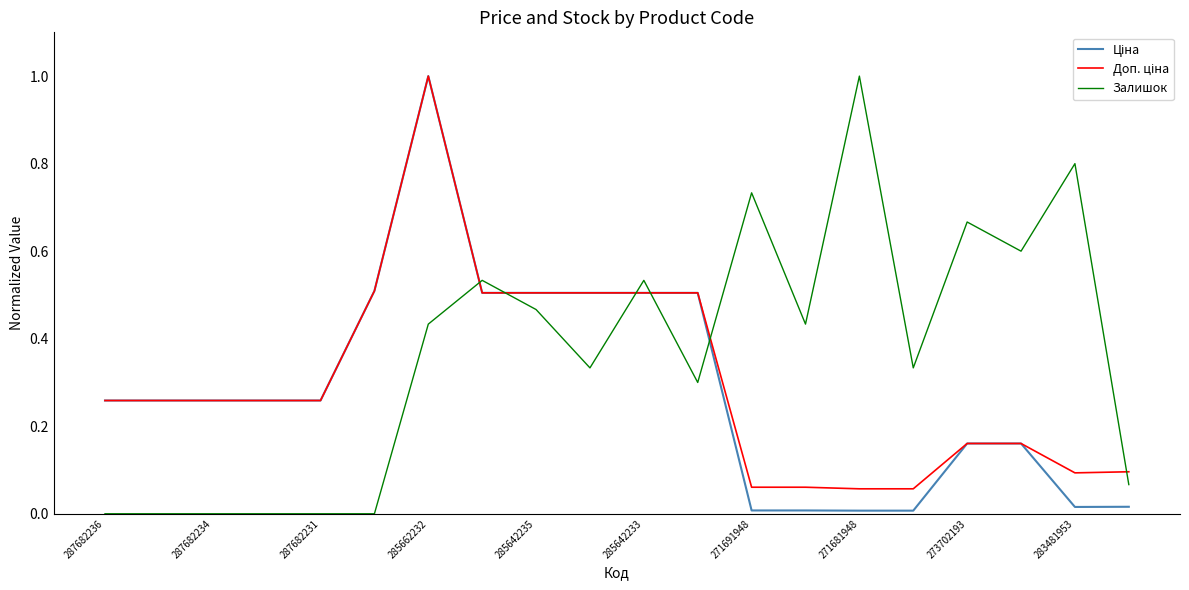

Which series has the largest total across all categories?

Залишок